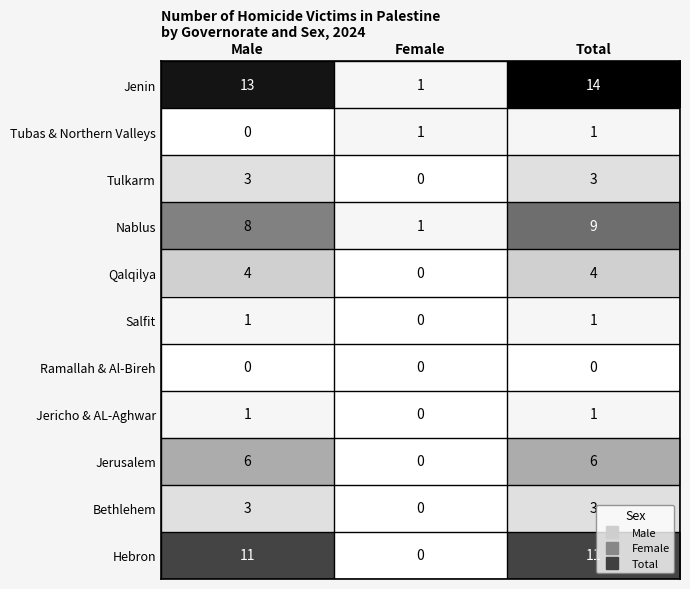

Is the value of Jenin at Female greater than the value of Qalqilya at Female?

Yes